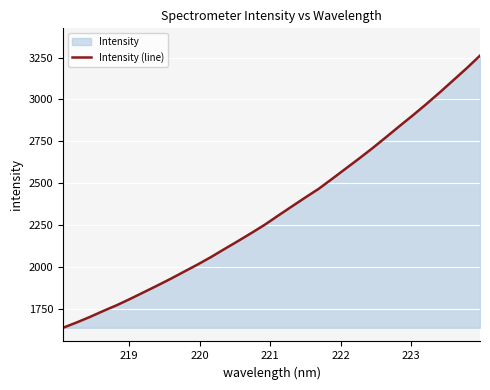

What is the difference between the maximum and minimum values?

1626.2